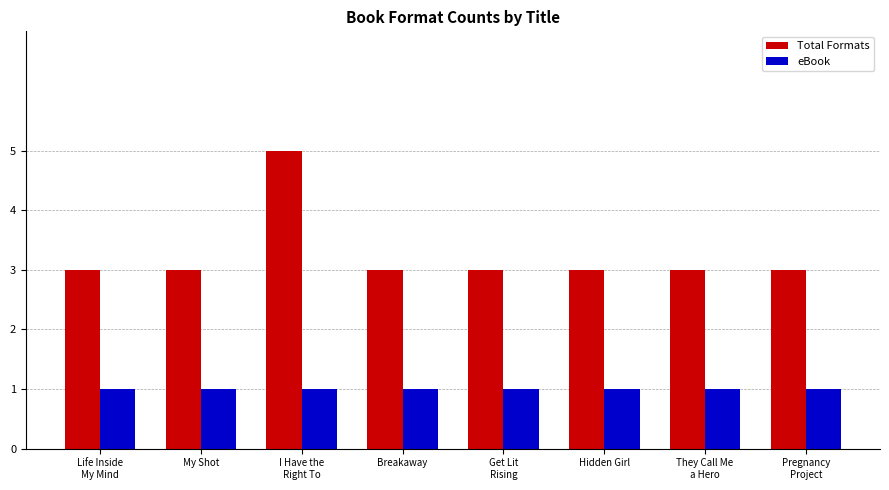

What position from the left is Breakaway?

4